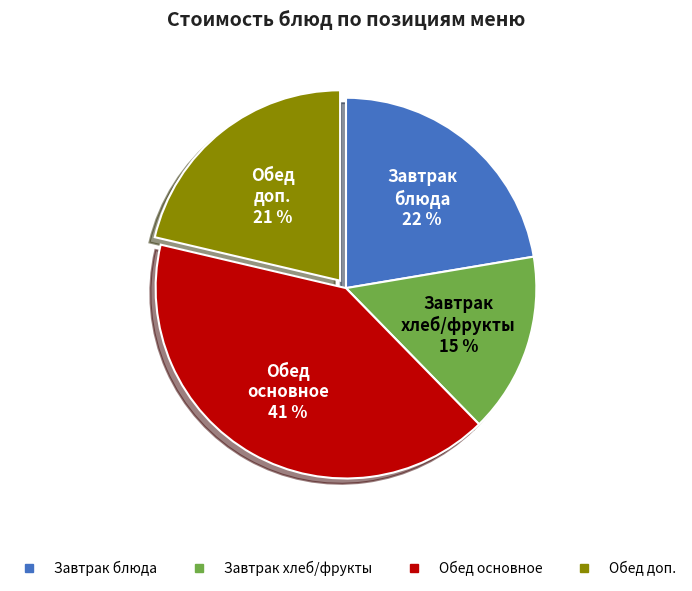

How many slices are in this pie chart?

4